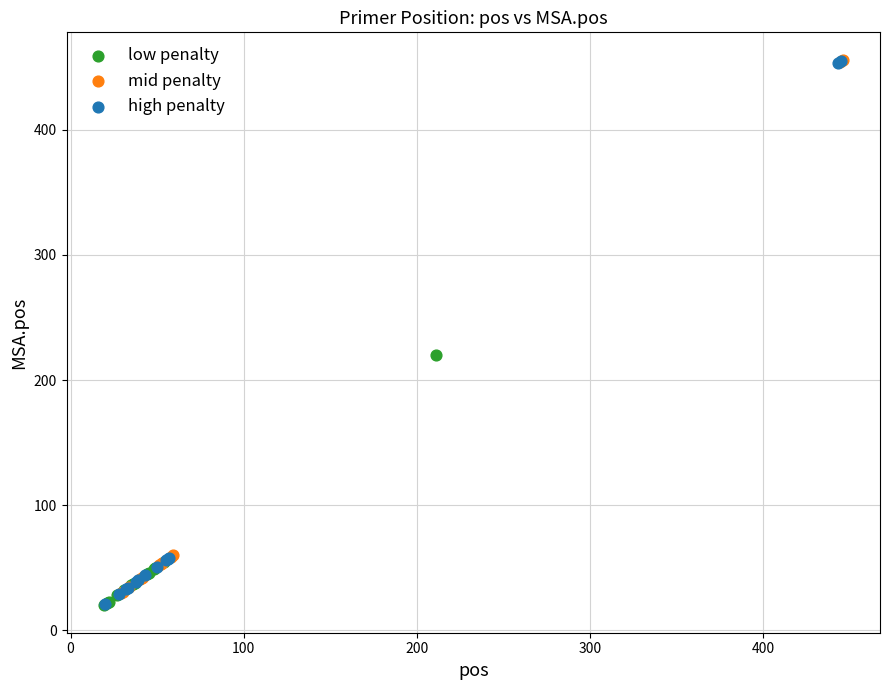

Which series has the largest Y range (max minus min)?

high penalty